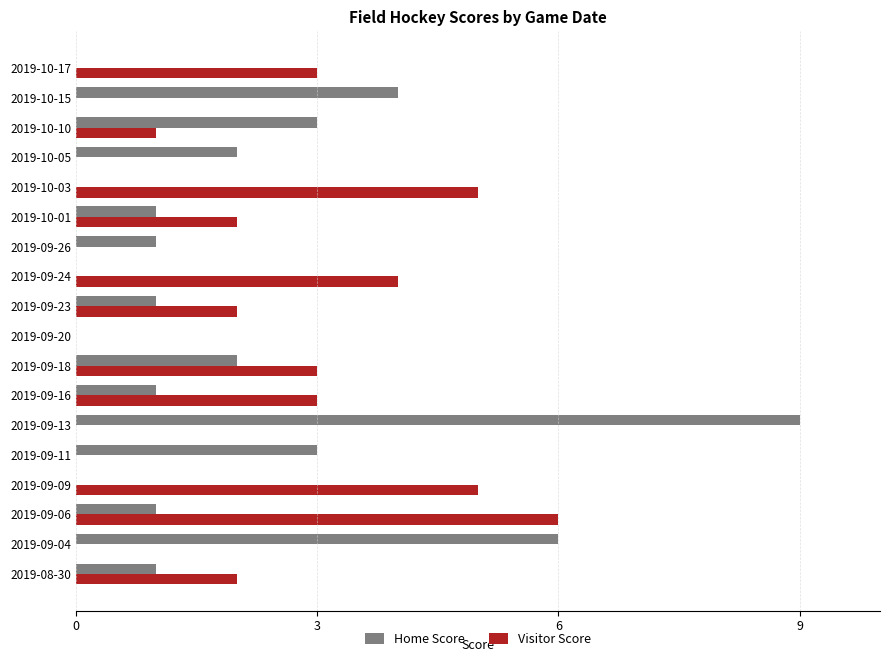

At which category is the sum across all series the highest?

2019-09-13